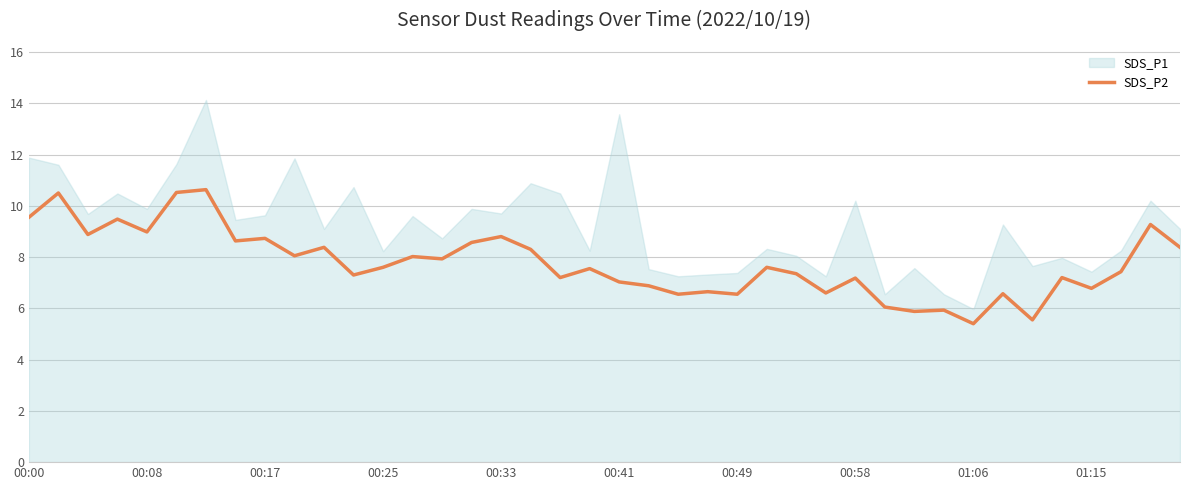

Reading right to left, transcribe all the data shown in this chart.

8.4	9.3	7.4	6.8	7.2	5.5	6.6	5.4	5.9	5.9	6.0	7.2	6.6	7.3	7.6	6.5	6.7	6.5	6.9	7.0	7.5	7.2	8.3	8.8	8.6	7.9	8.0	7.6	7.3	8.4	8.1	8.7	8.6	10.6	10.5	9.0	9.5	8.9	10.5	9.6